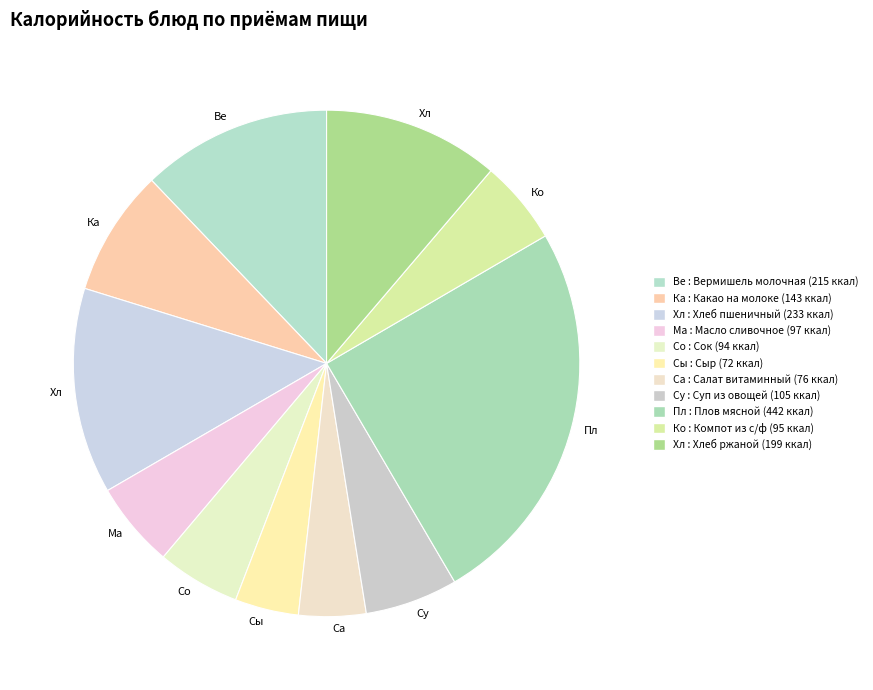

How many slices are in this pie chart?

11